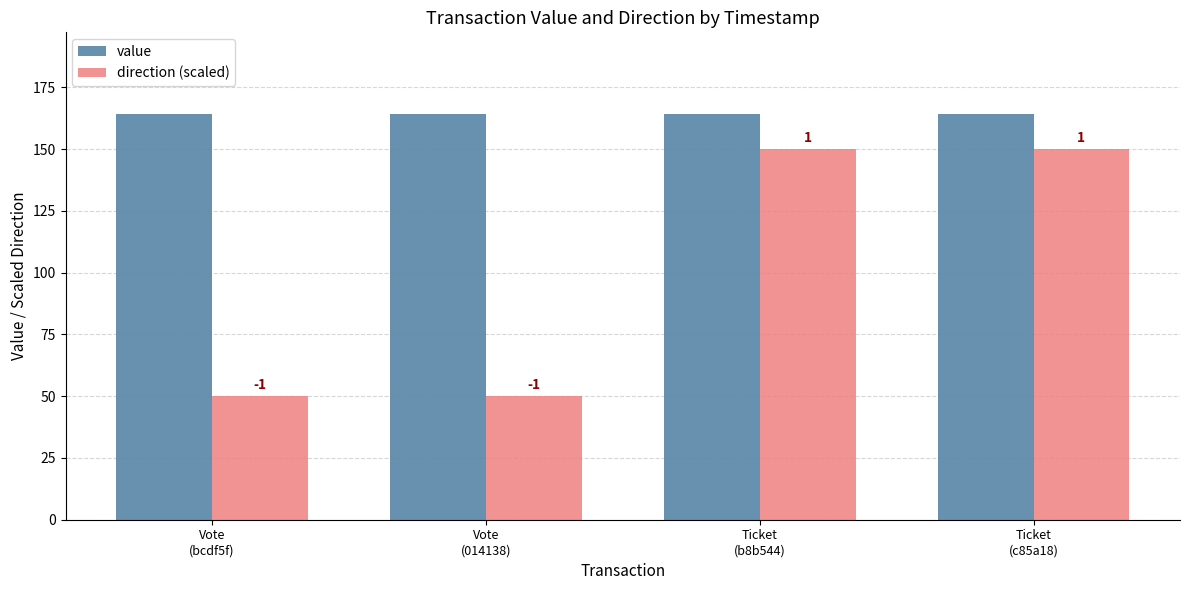

Which series has the largest total across all categories?

value